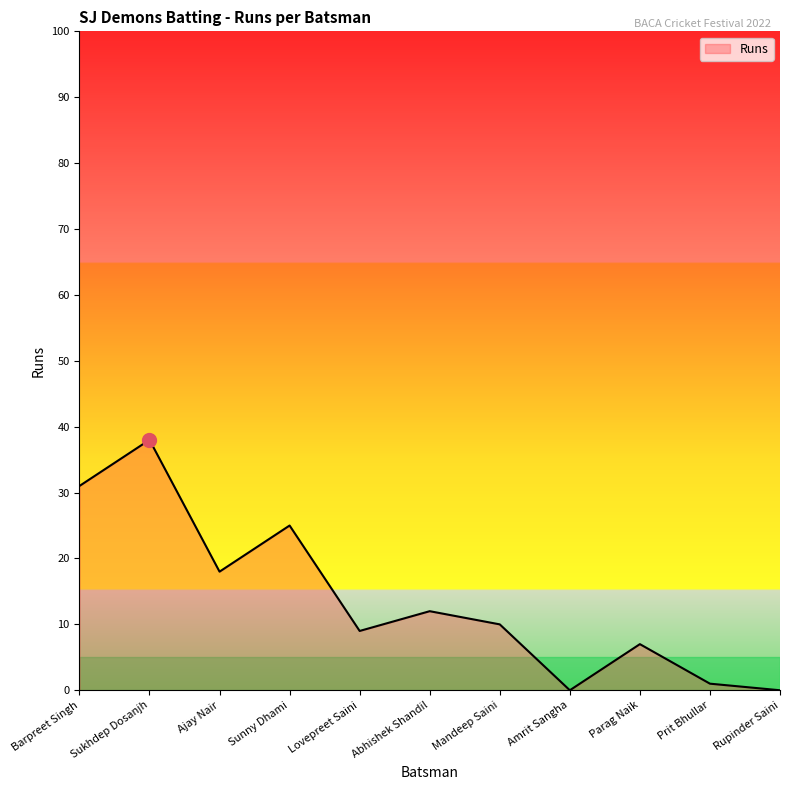

How many series are shown in this chart?

1